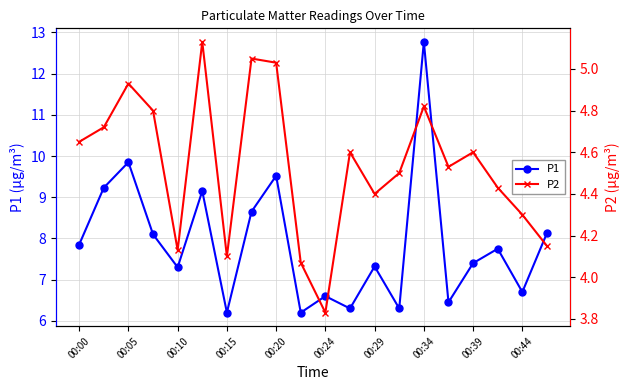

What is the lowest value of the P1 series?

6.2